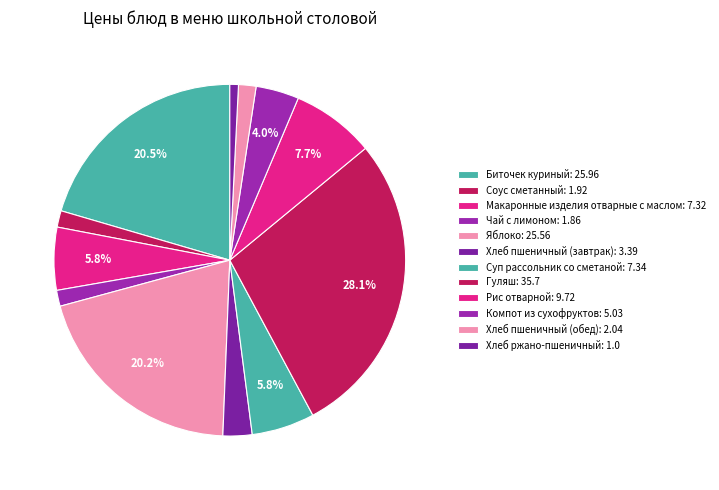

How many slices are in this pie chart?

12